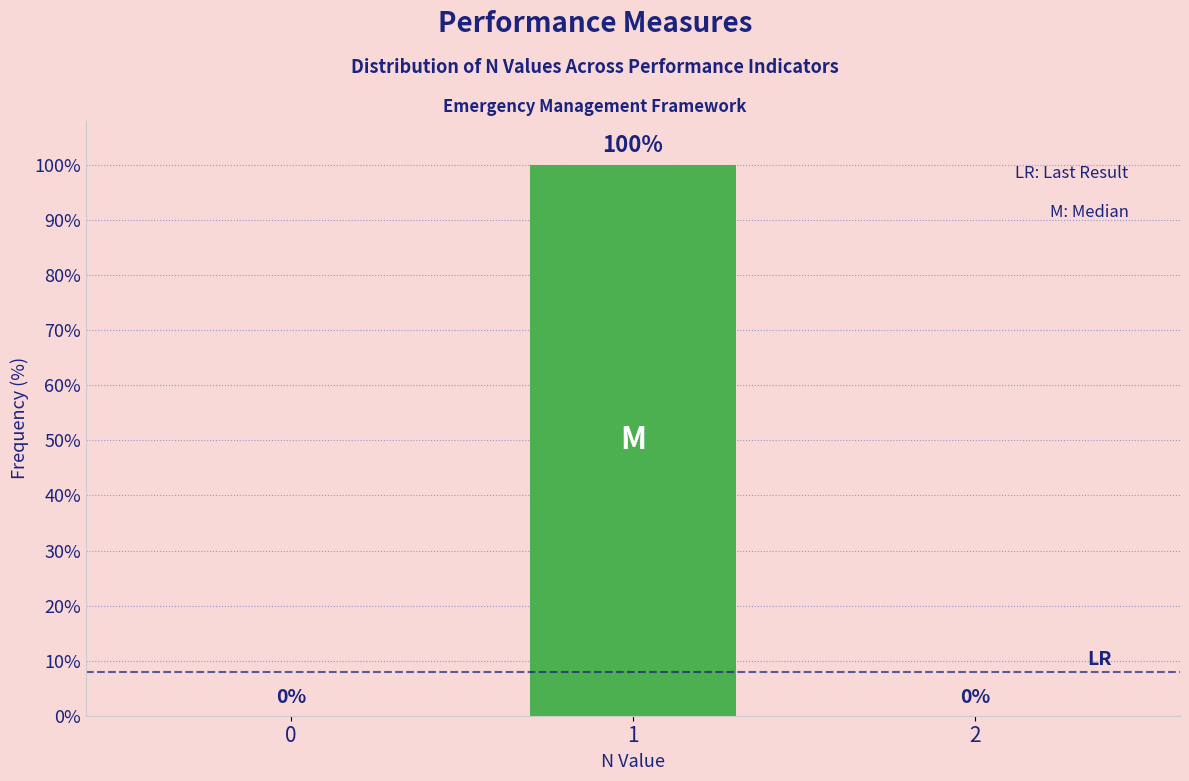

Reading right to left, what are all the values shown in this chart?

2=0	1=100	0=0